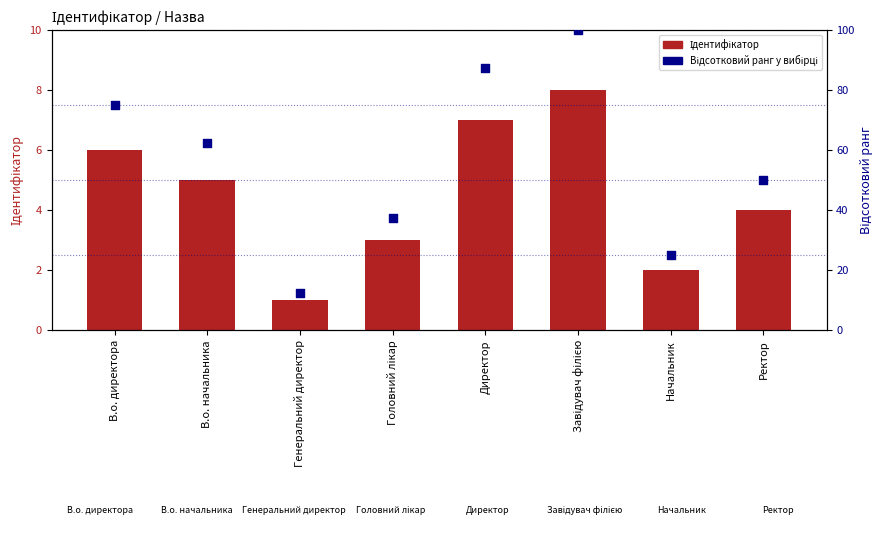

At which category is the sum across all series the highest?

Завідувач філією